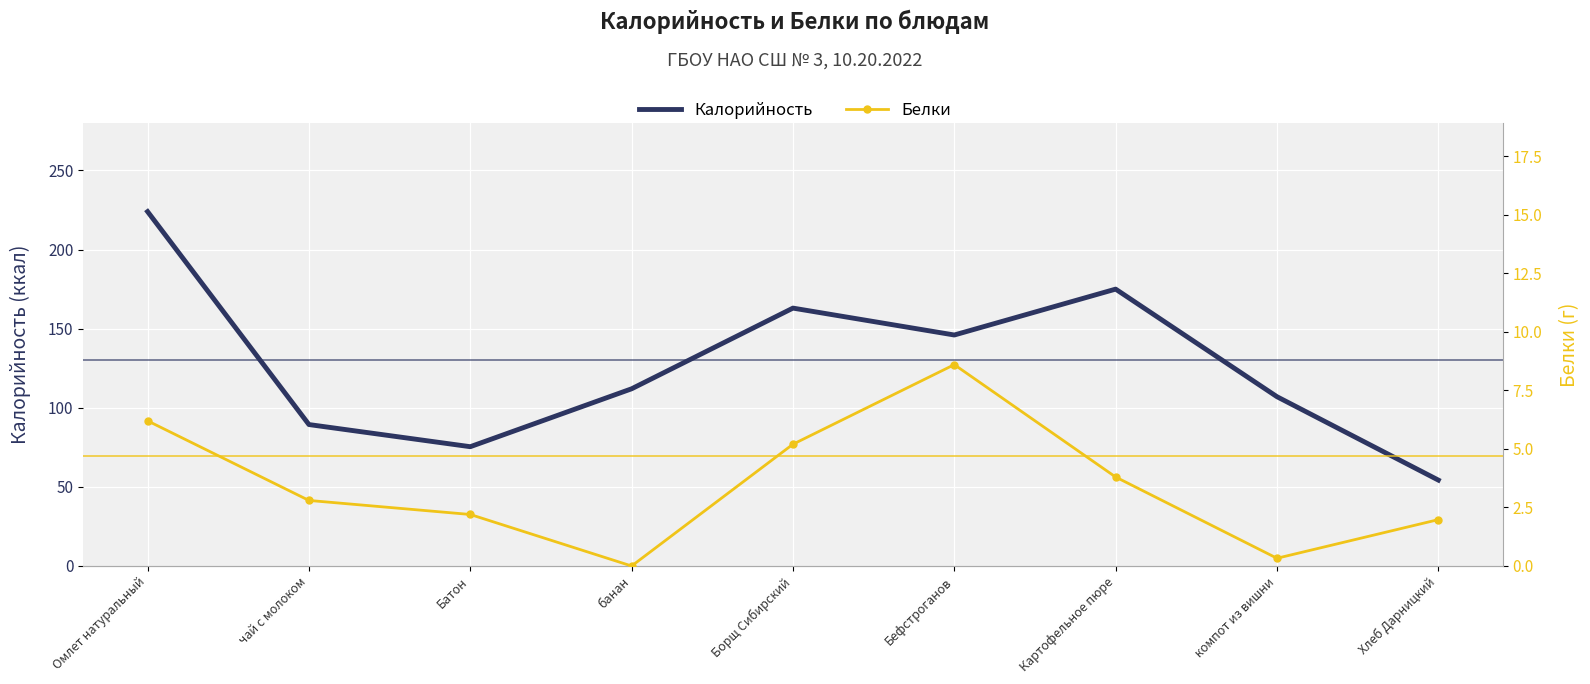

Reading left to right, what are all the values shown in this chart?

Калорийность: 224.0	89.4	75.4	112.0	163.0	146.0	175.0	107.0	54.3
Белки: 6.2	2.8	2.2	0.0	5.2	8.6	3.8	0.3	2.0